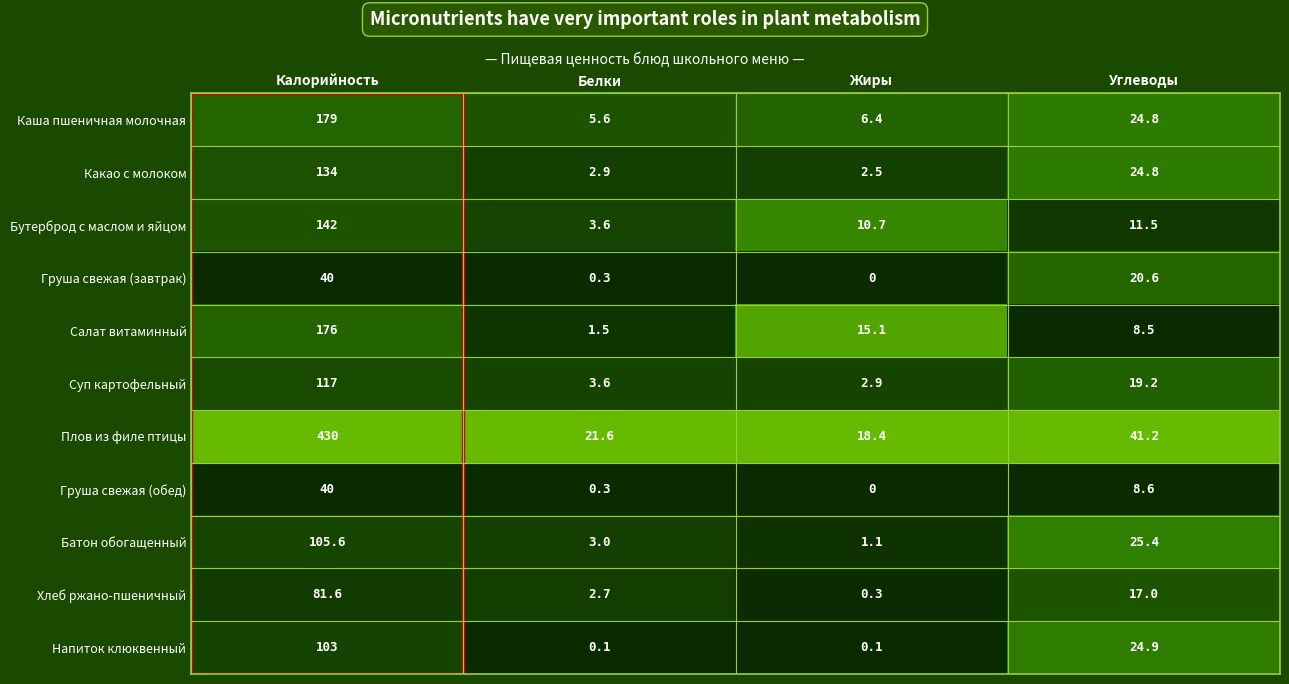

Which category has the lowest value in the Каша пшеничная молочная series?

Белки